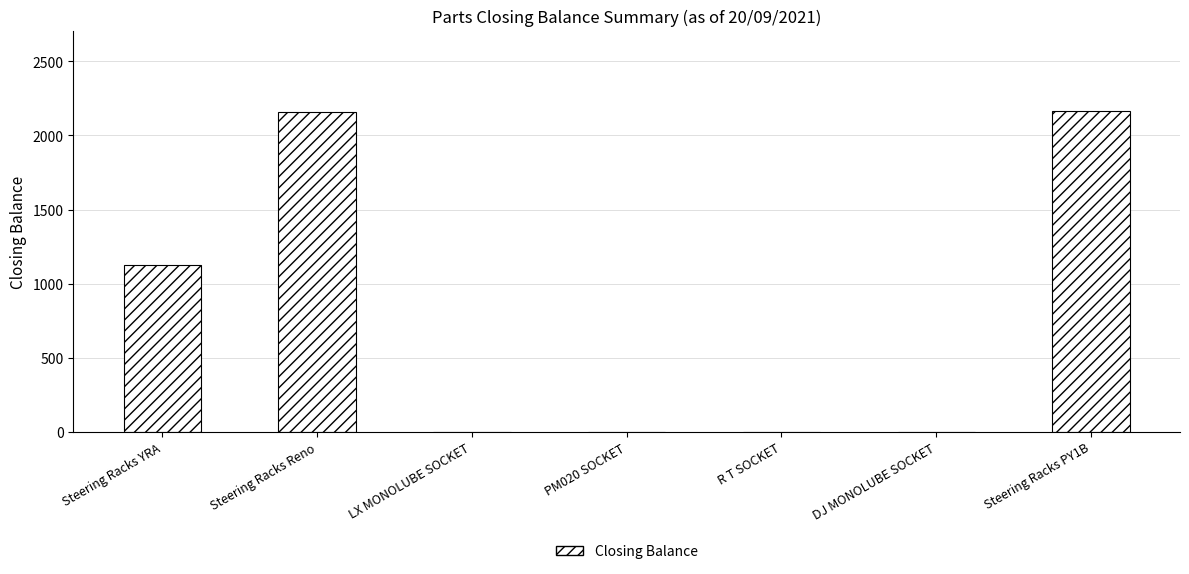

The value at R T SOCKET is 0. True or false?

True